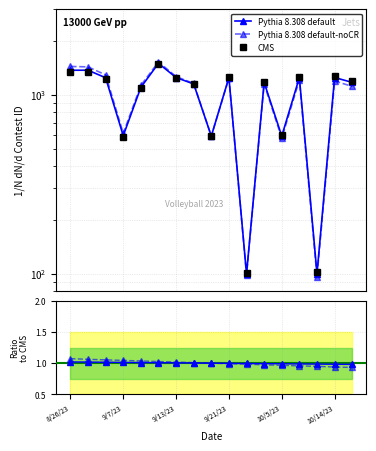

What is the label of the 12th point from the left?

11